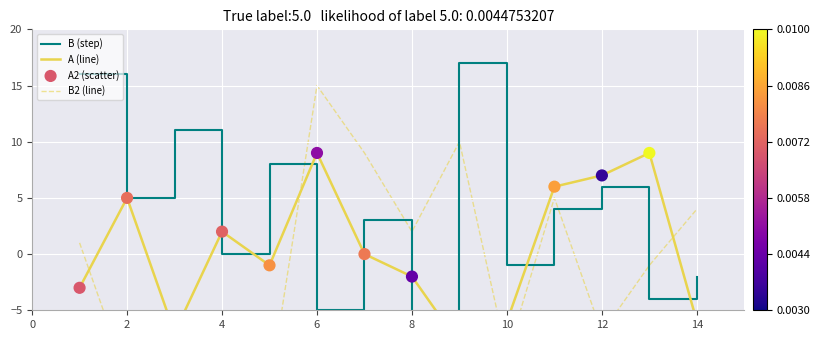

Which series reaches the minimum Y coordinate?

B2 (line)